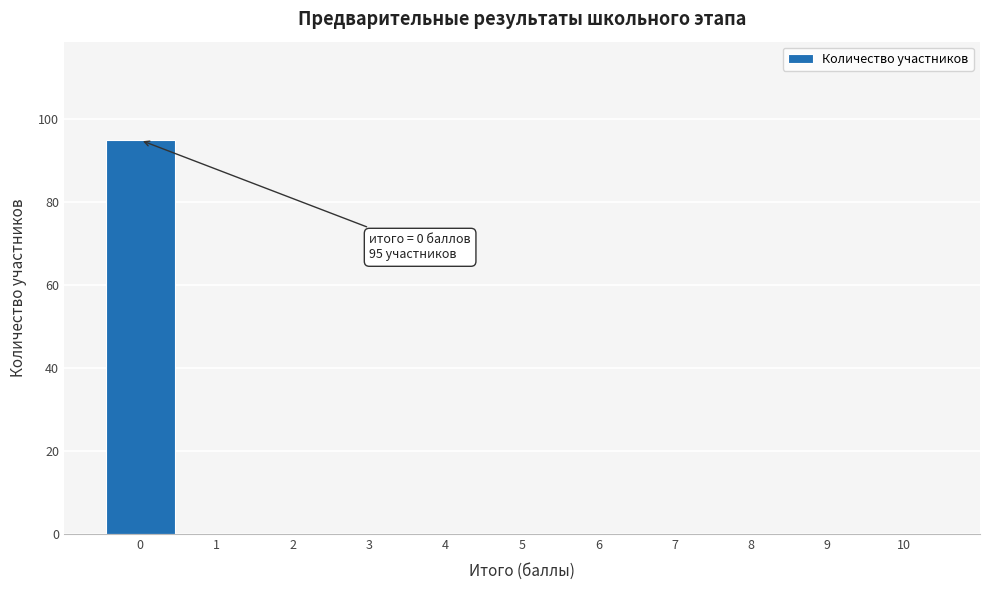

Over which range of the x-axis is the bar tallest?

-0.5 to 0.5